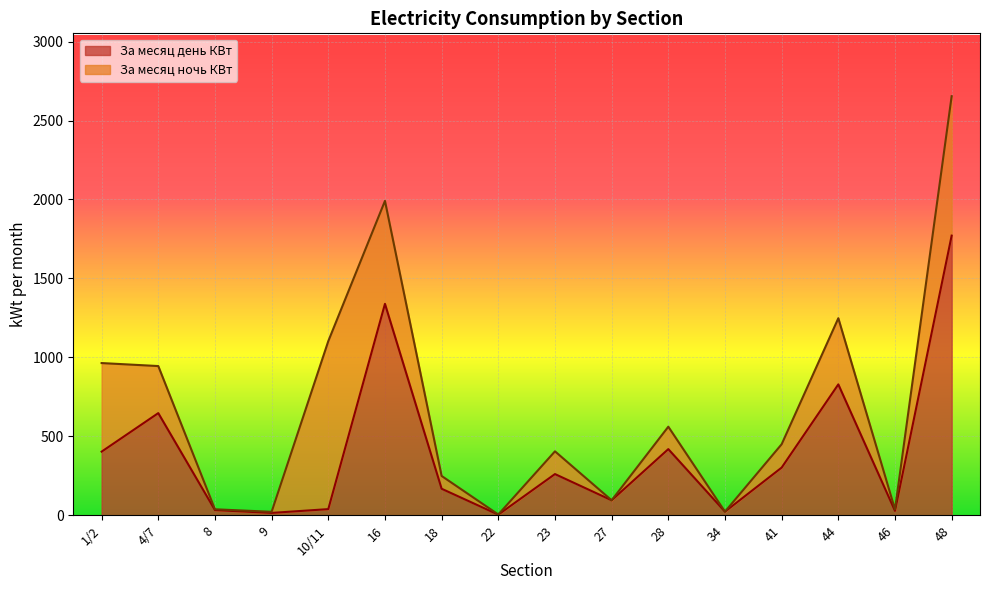

What is the greatest value displayed?

1771